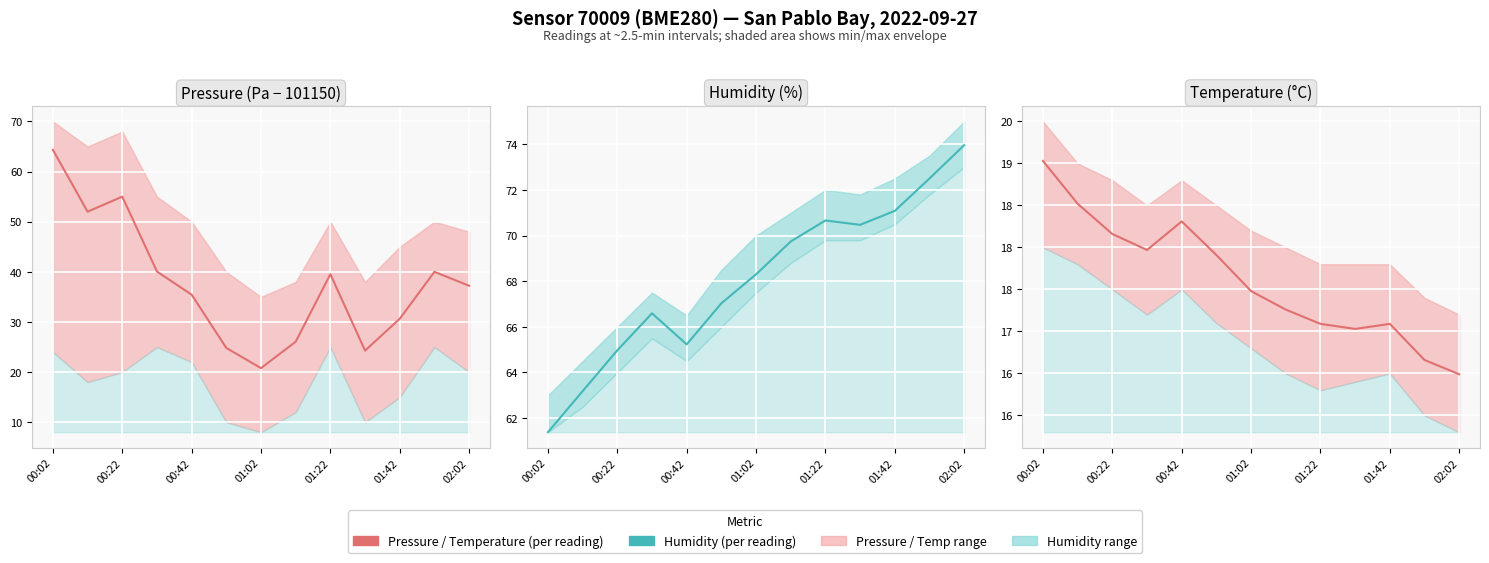

List the series in order of their overall mean, highest first.

Humidity (per reading), Pressure (per reading), Temperature (per reading)